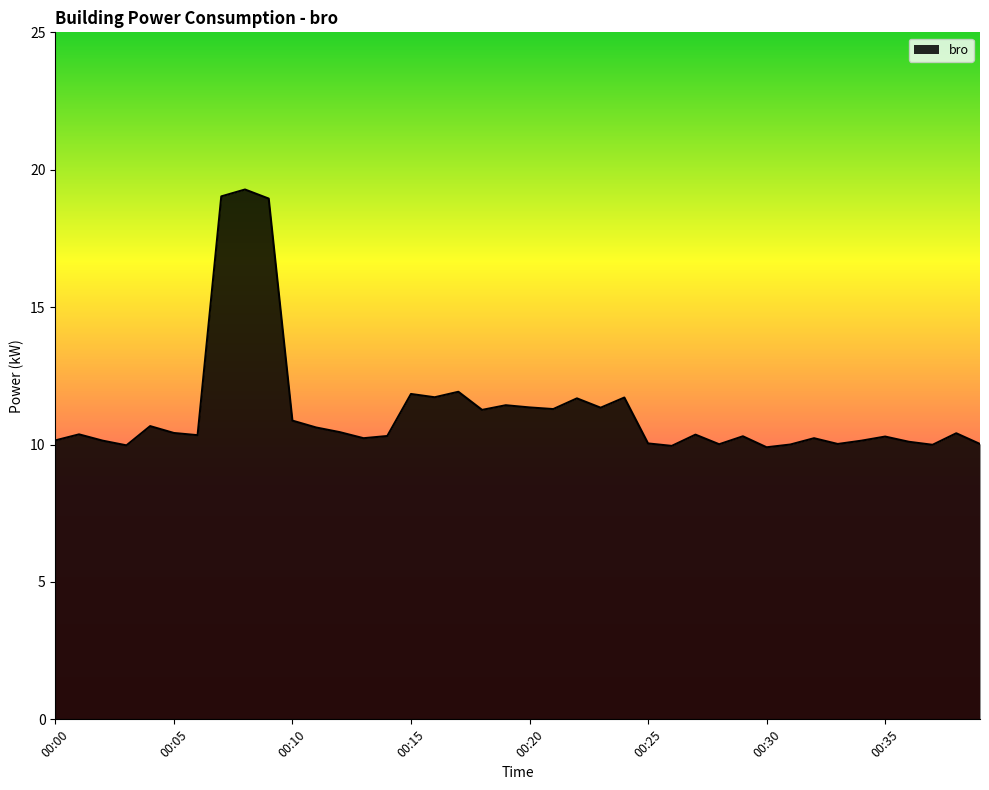

What is the difference between the maximum and second lowest values?

9.3